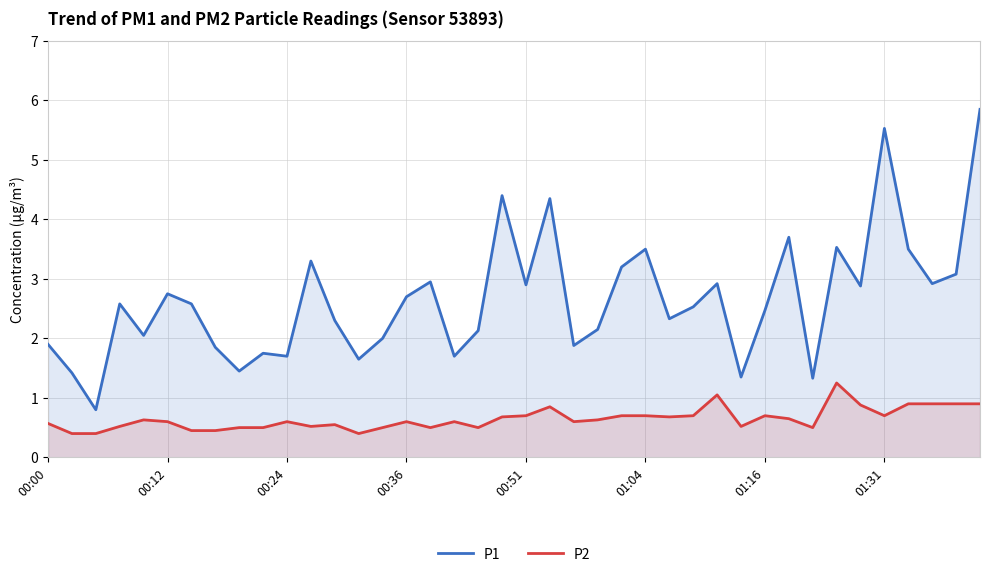

Is it true that P1 equals 4.4 at 00:36?

False